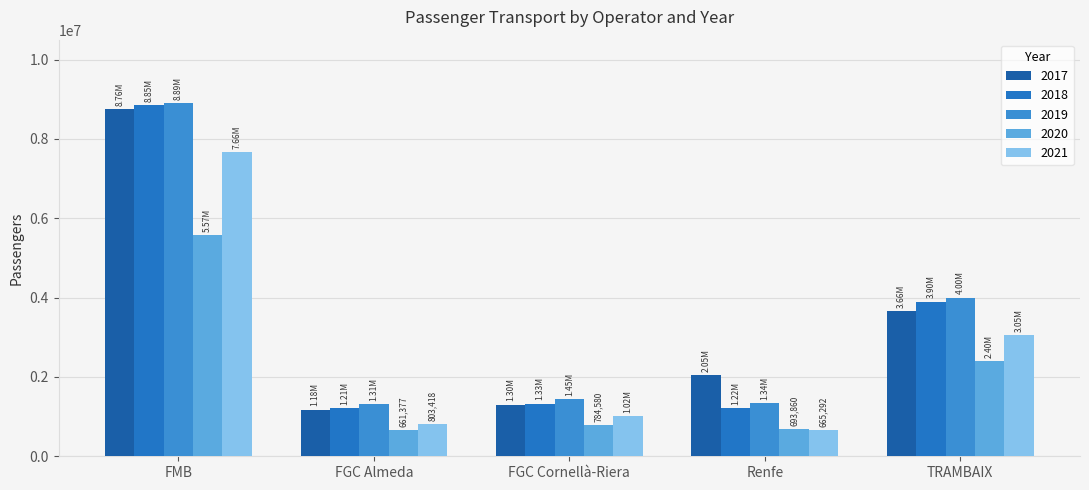

Is it true that 2019 equals 8893271 at FMB?

True